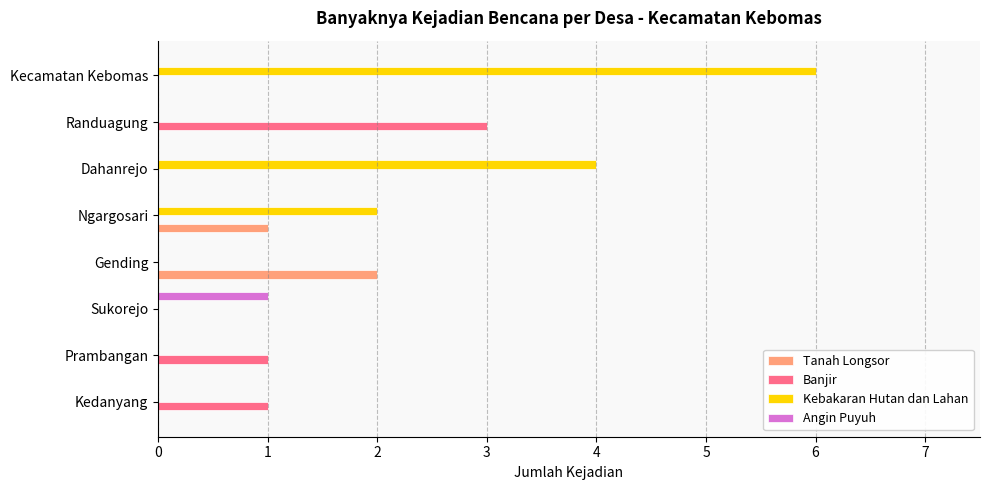

Where is Tanah Longsor nearest to the value 1?

Ngargosari